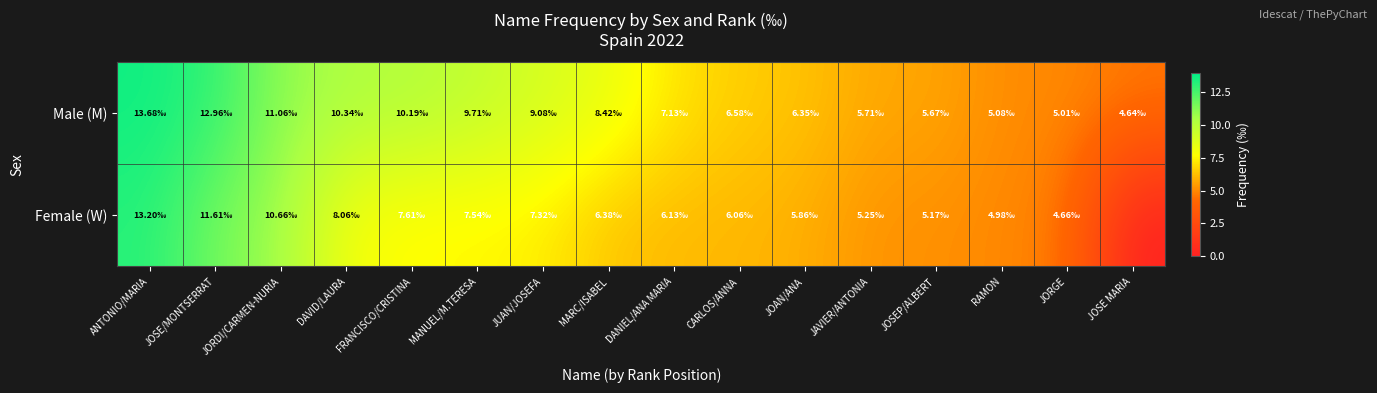

What is the maximum value shown in the chart?

13.7